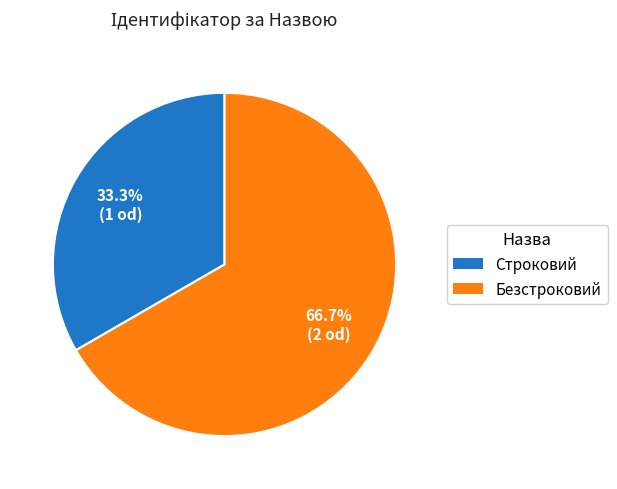

True or false: Безстроковий accounts for 54% of the total.

False